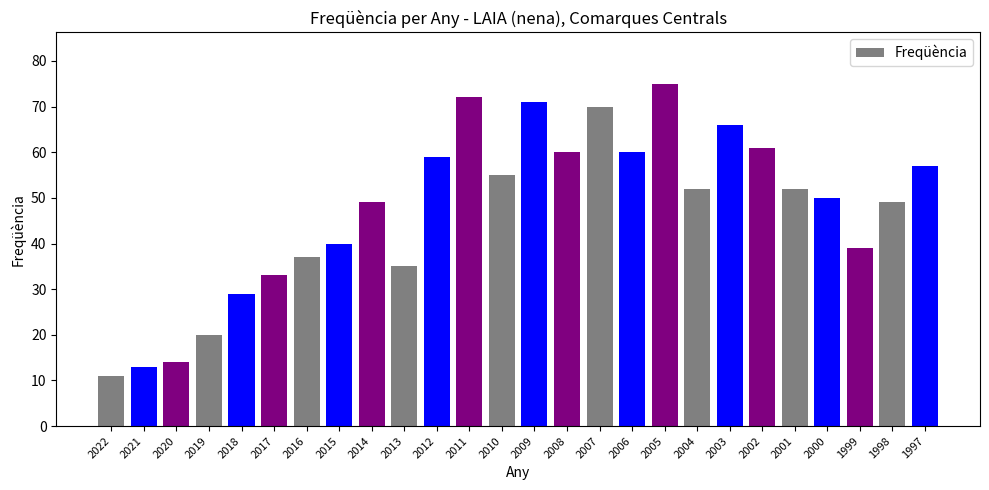

Reading left to right, what are all the values shown in this chart?

2022=11	2021=13	2020=14	2019=20	2018=29	2017=33	2016=37	2015=40	2014=49	2013=35	2012=59	2011=72	2010=55	2009=71	2008=60	2007=70	2006=60	2005=75	2004=52	2003=66	2002=61	2001=52	2000=50	1999=39	1998=49	1997=57